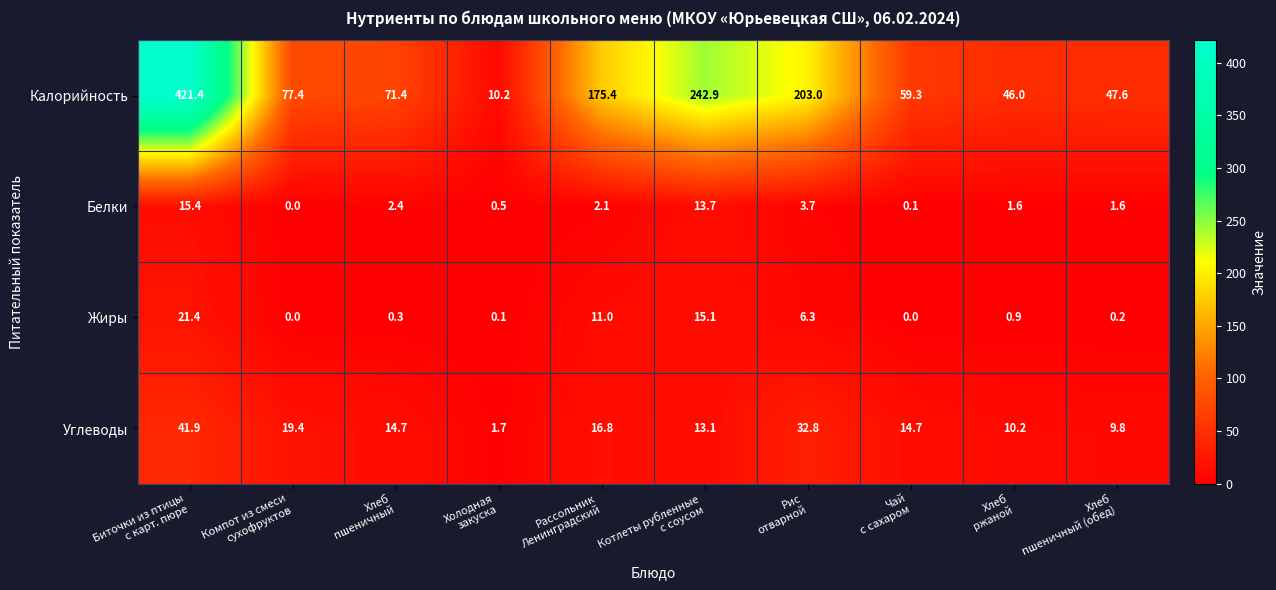

Which series has the largest total across all categories?

Калорийность